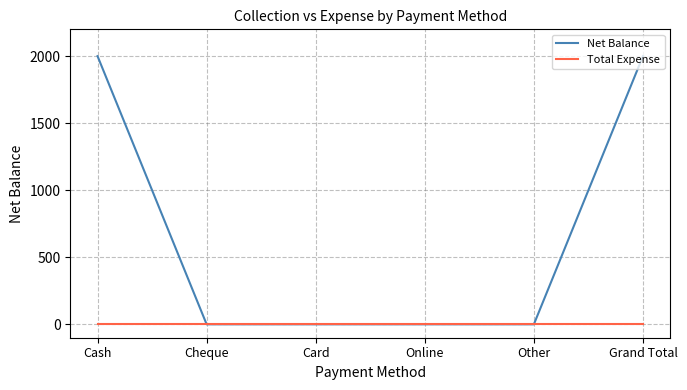

How many lines are shown in the chart?

2